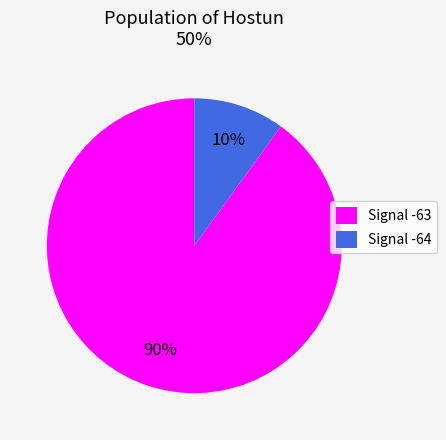

Rank the categories by value from lowest to highest.

Signal -64, Signal -63